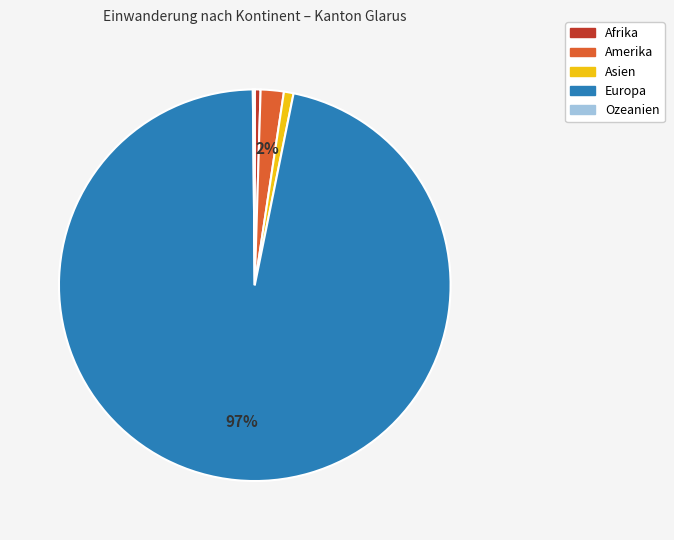

Approximately how many times larger is the value at Asien compared to Afrika?

1.7